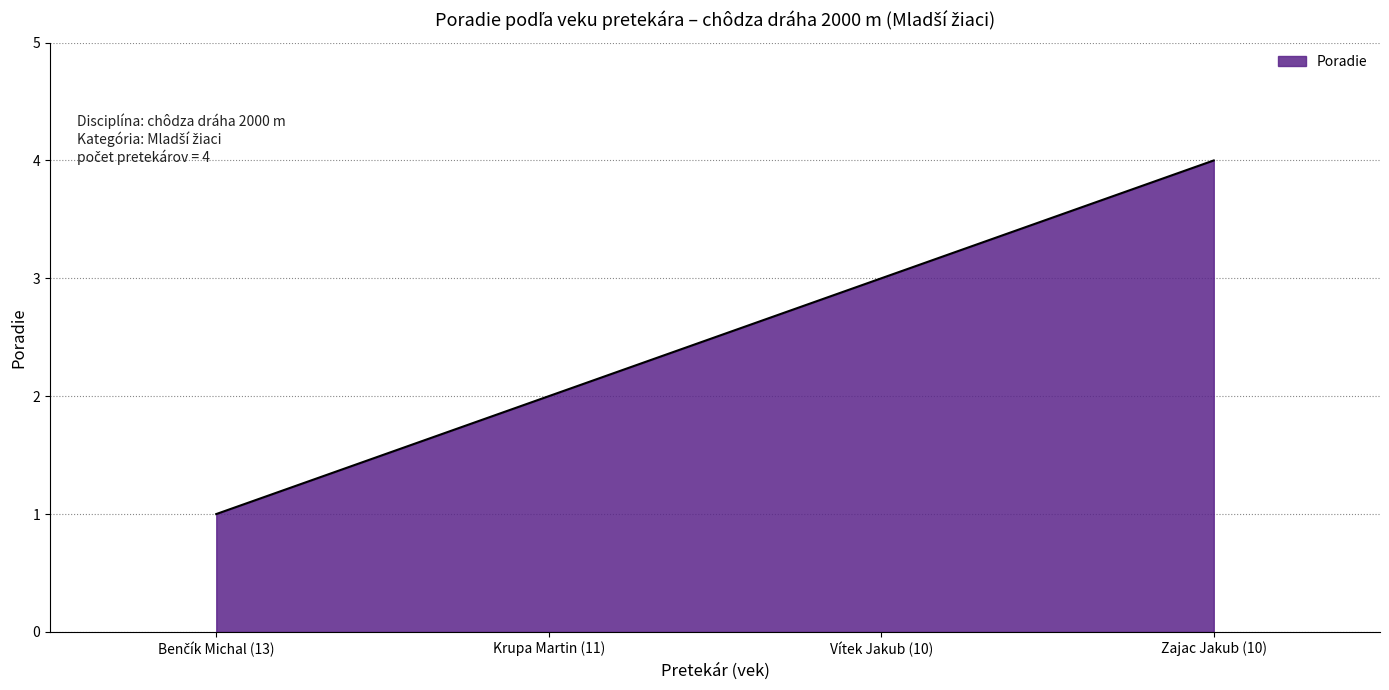

How many values are below 3?

2